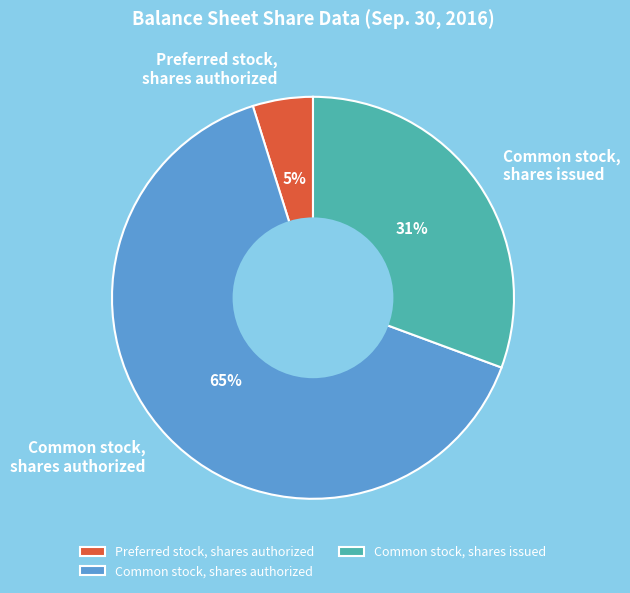

Between Common stock, shares issued and Preferred stock, shares authorized, which is larger?

Common stock, shares issued